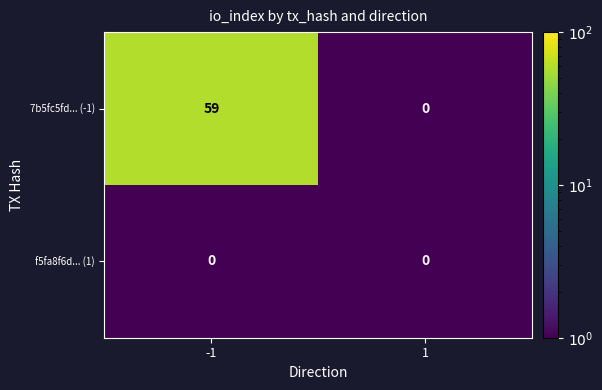

What is the difference between the 7b5fc5fd... (-1) values at -1 and 1?

59